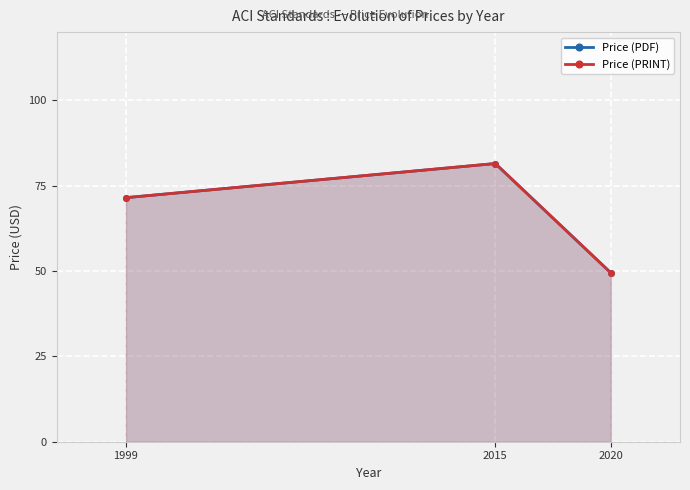

At which category is the sum across all series the highest?

2015